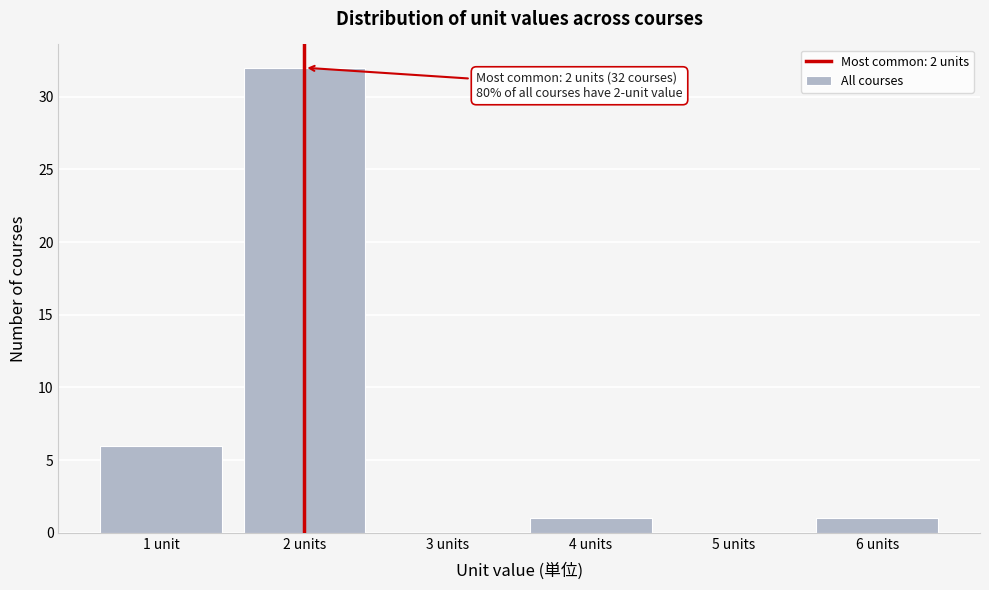

Reading left to right, extract all data points from this chart.

1 unit=6	2 units=32	3 units=0	4 units=1	5 units=0	6 units=1